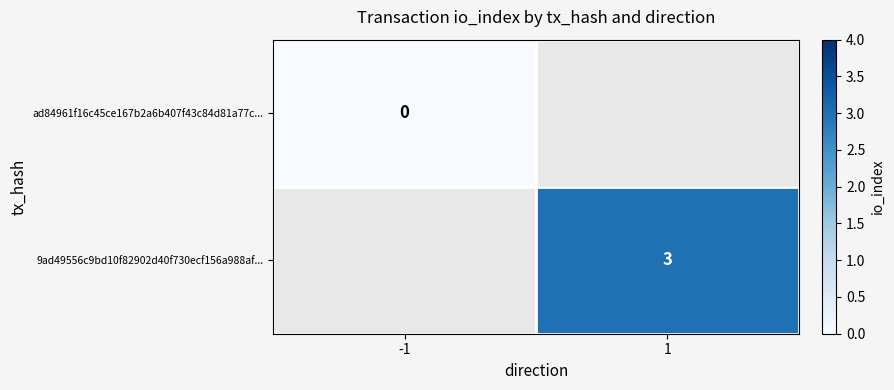

Rank the categories by ad84961f16c45ce167b2a6b407f43c84d81a77c... value from lowest to highest.

-1, 1